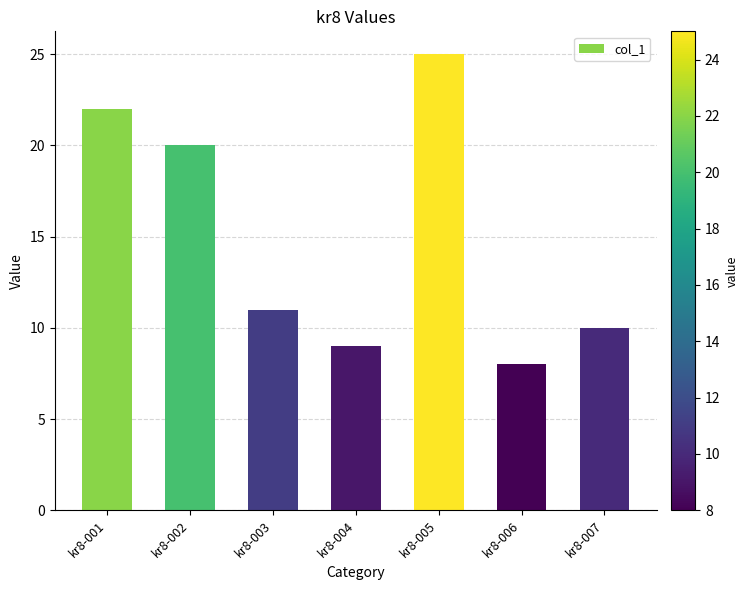

Are the bars grouped side by side (vs. stacked)?

No